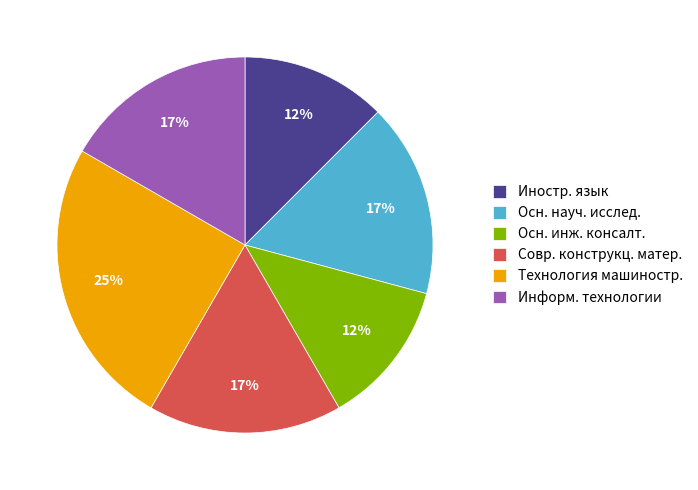

To the nearest percent, what is the combined percentage of Иностр. язык and Информ. технологии?

29%